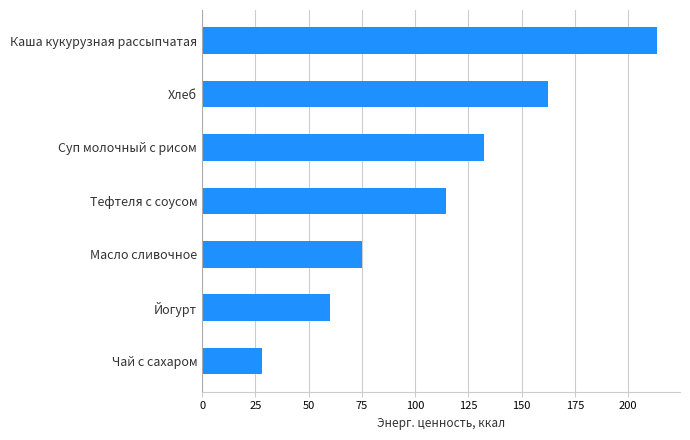

At which category does the chart reach its peak across all series?

Каша кукурузная рассыпчатая